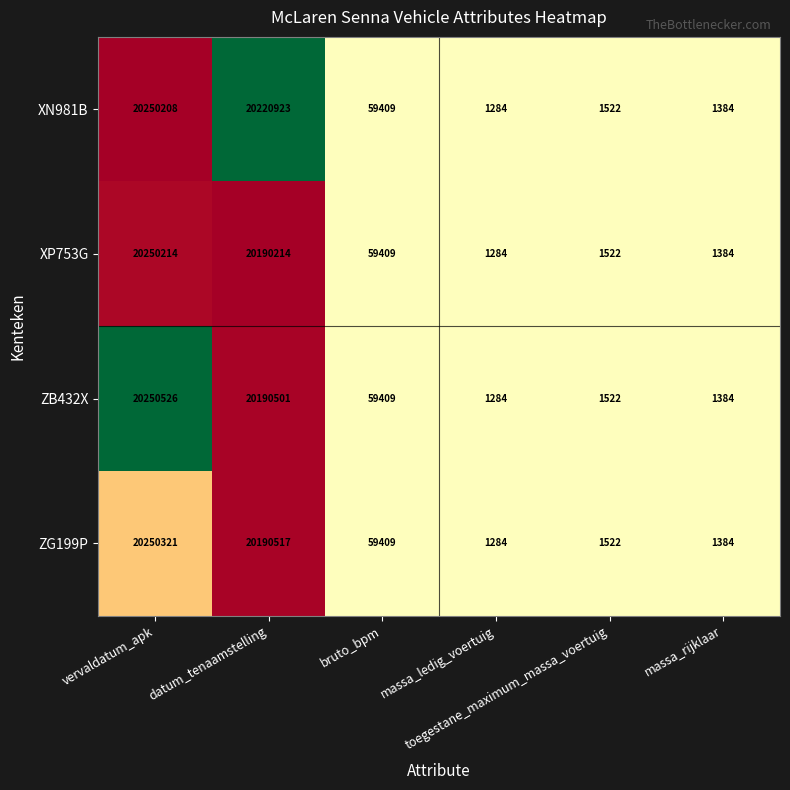

What is the average value of the ZB432X series?

6750771